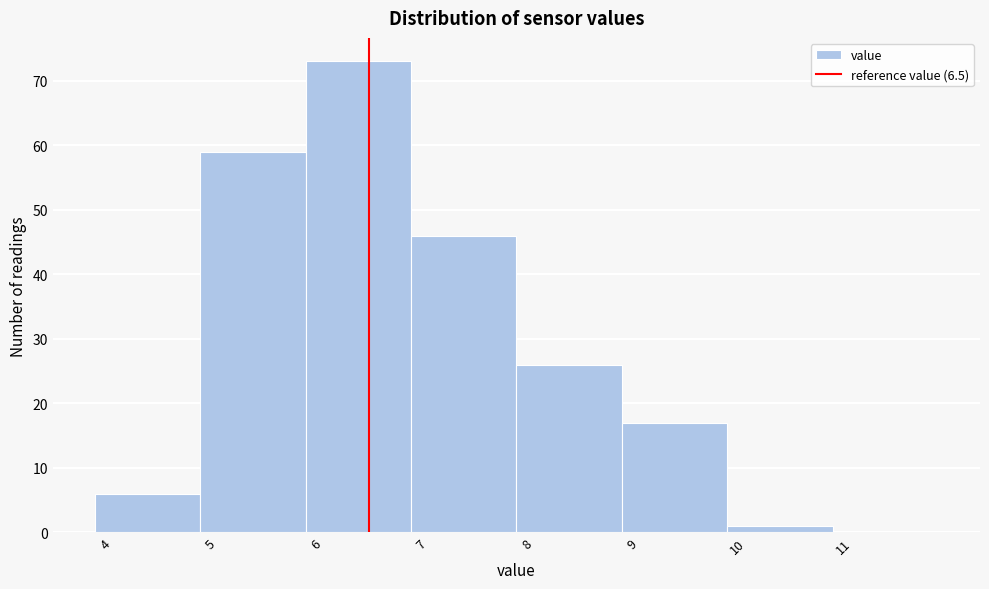

Reading left to right, transcribe this chart: for each bar, give the range it covers on the x-axis and its height. The values are not printed on the chart, so give them approximately, as read against the axis.

3.9 to 4.9: 6
4.9 to 5.9: 59
5.9 to 6.9: 73
6.9 to 7.9: 46
7.9 to 8.9: 26
8.9 to 9.9: 17
9.9 to 10.9: 1
10.9 to 11.9: 0